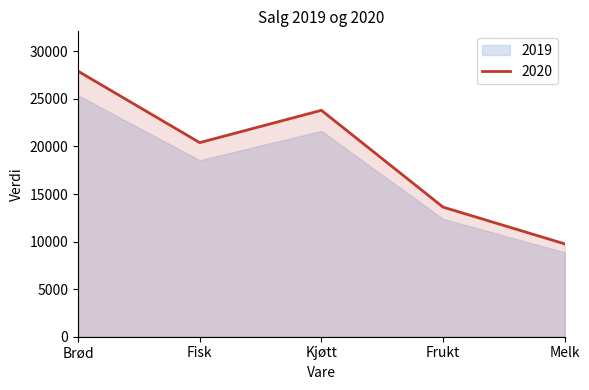

What is the ratio of the value at Kjøtt to the value at Brød?

0.9